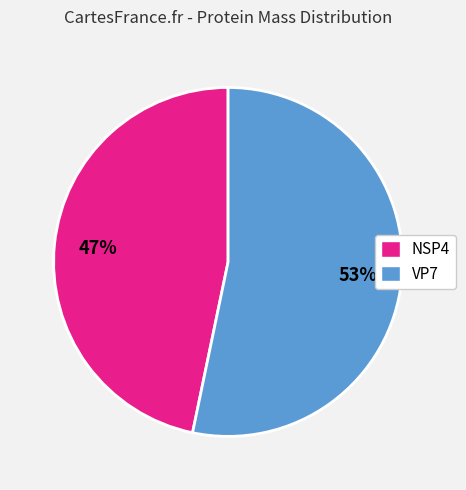

Do NSP4 and VP7 together represent more than half of the pie?

Yes